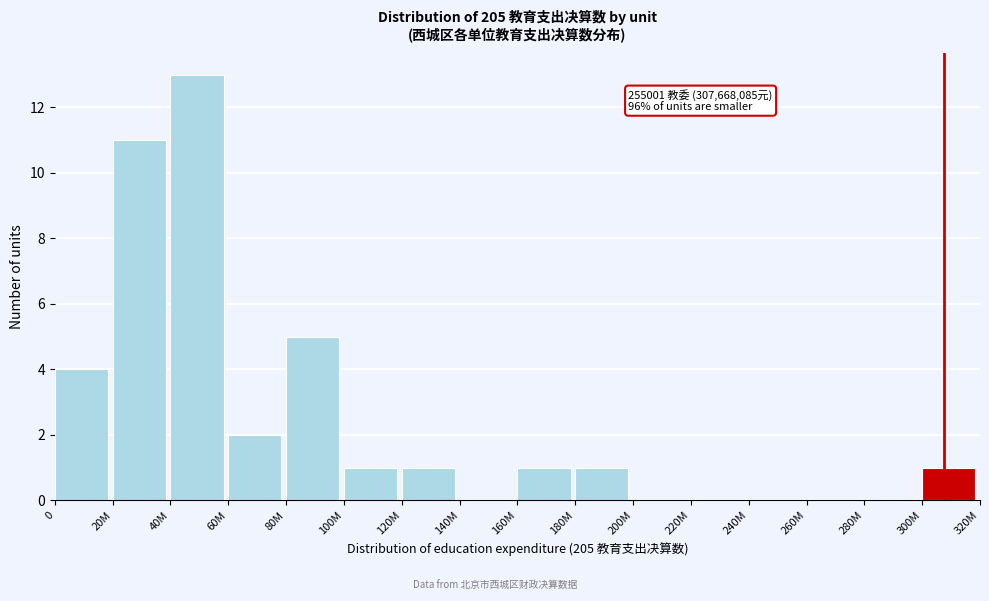

Reading left to right, transcribe all the data shown in this chart.

0=4	20M=11	40M=13	60M=2	80M=5	100M=1	120M=1	140M=0	160M=1	180M=1	200M=0	220M=0	240M=0	260M=0	280M=0	300M=1